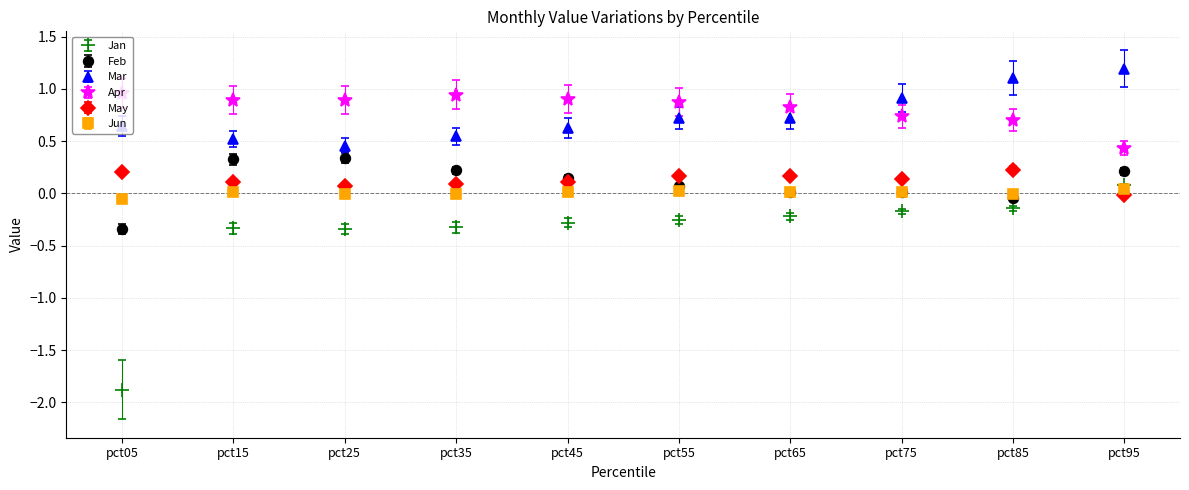

The value of May at pct85 is 0.4. True or false?

False